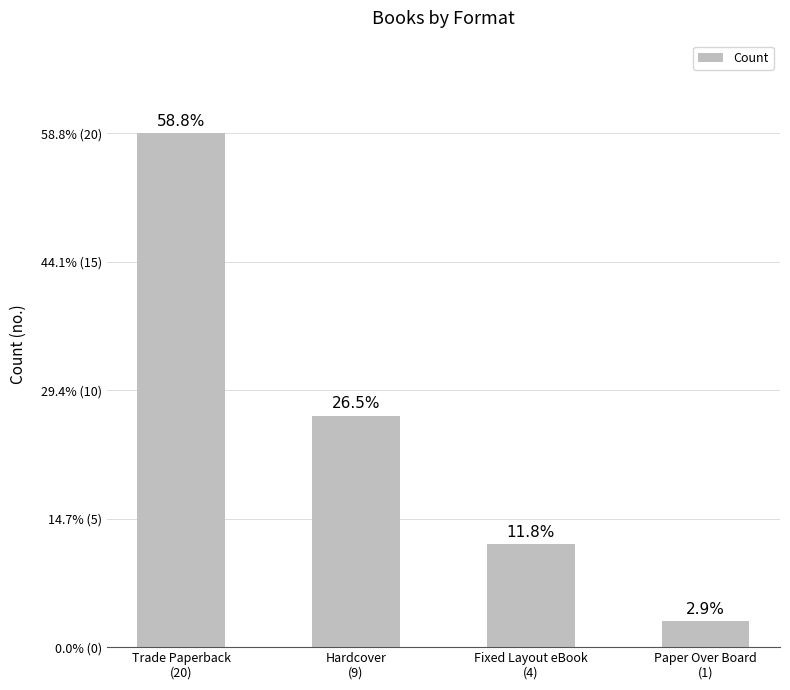

Does the chart contain any negative values?

No